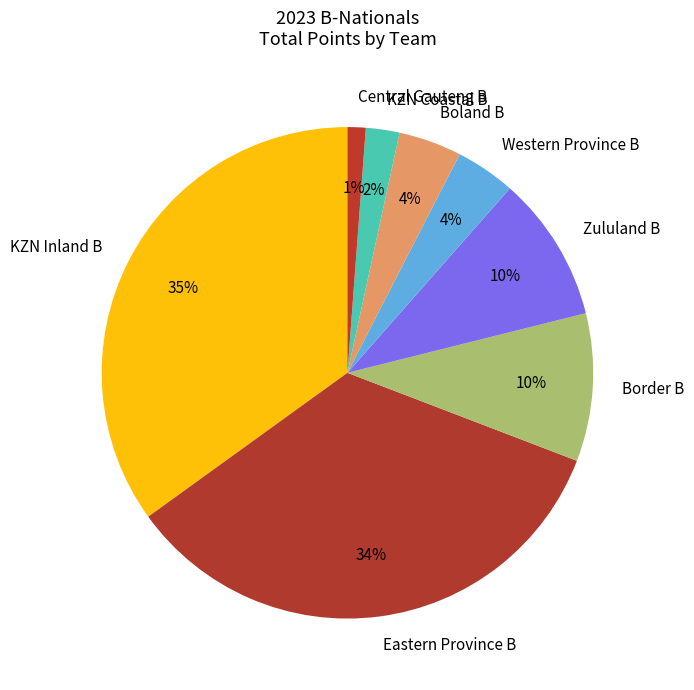

Does KZN Inland B represent more than half of the total?

No